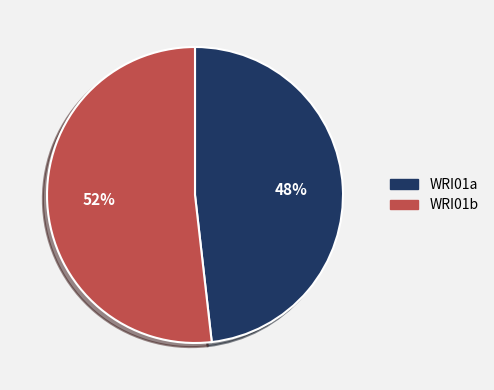

Does any single category account for the majority?

Yes